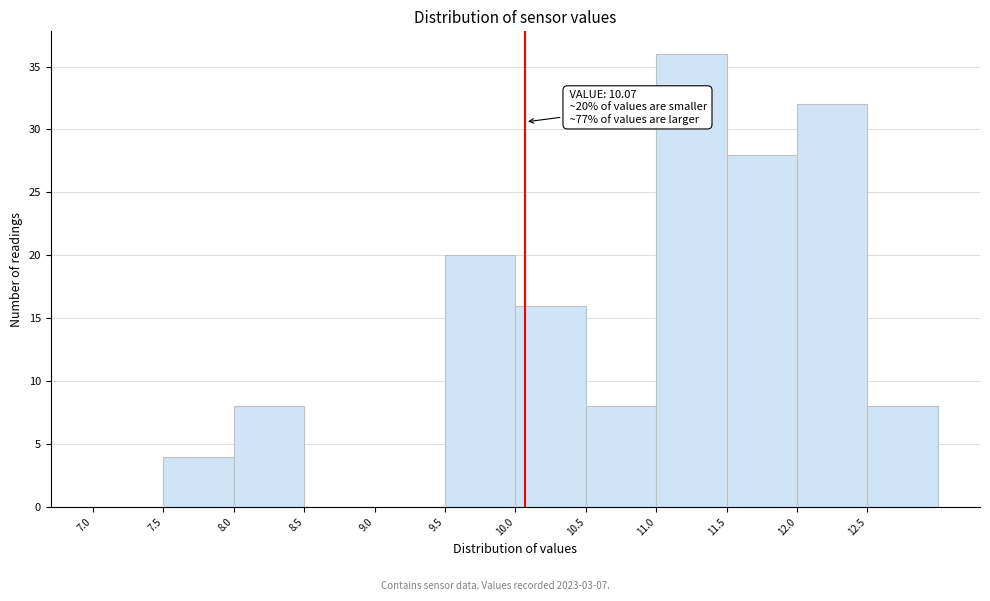

Which range on the x-axis has the tallest bar?

11.0 to 11.5